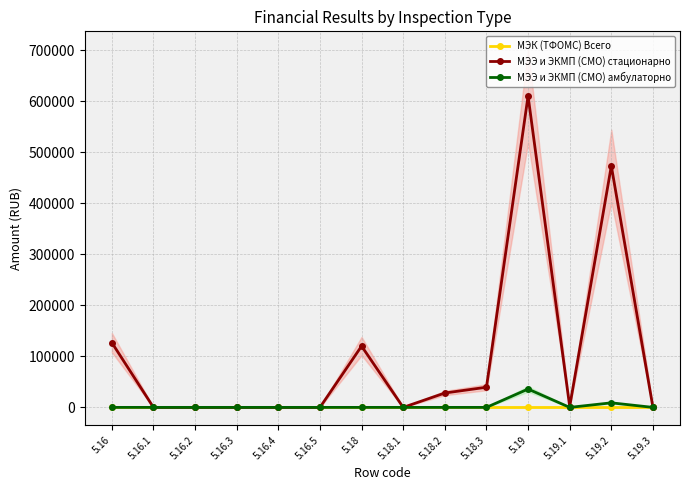

True or false: МЭК (ТФОМС) Всего has more than 1 points higher than both neighbors.

False